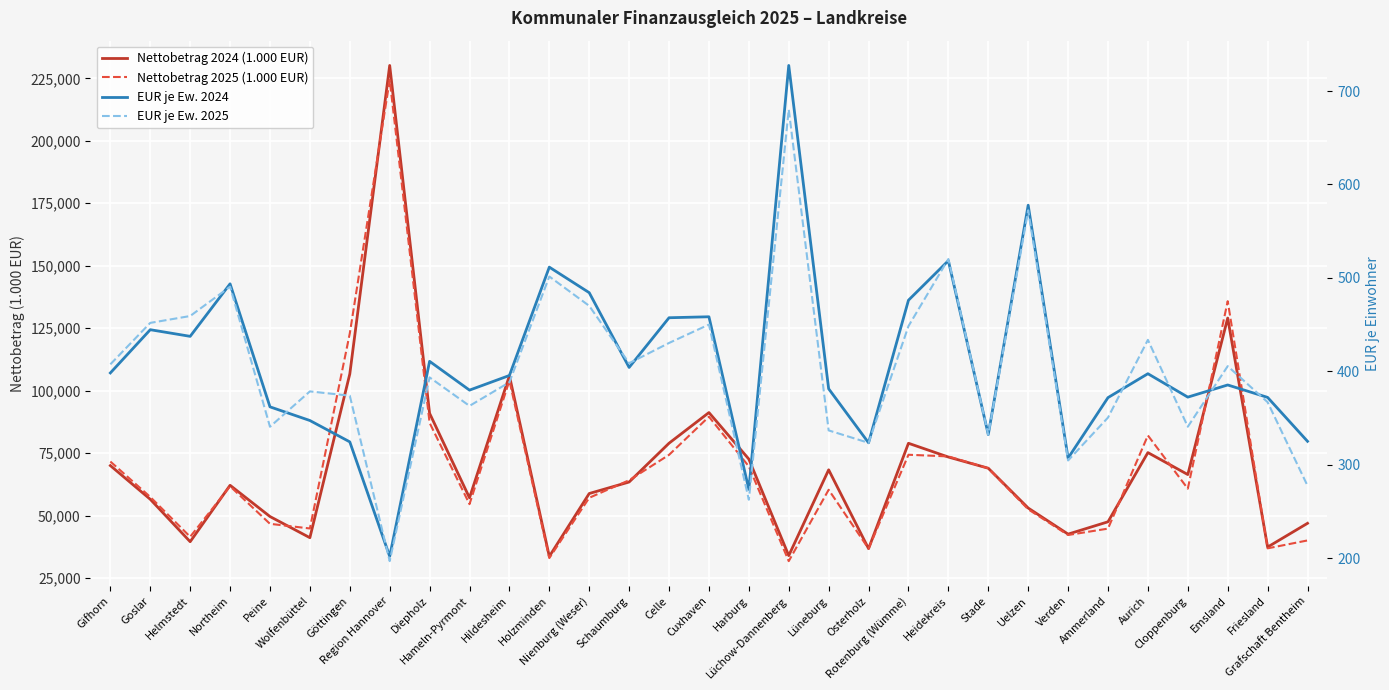

What is the difference between the highest and lowest values at Celle?

78541.7